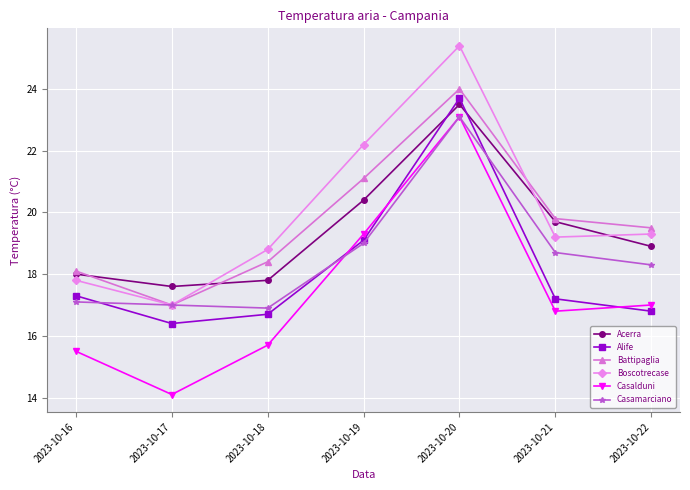

What is the sum of the Acerra values at 2023-10-20 and 2023-10-19?

43.9